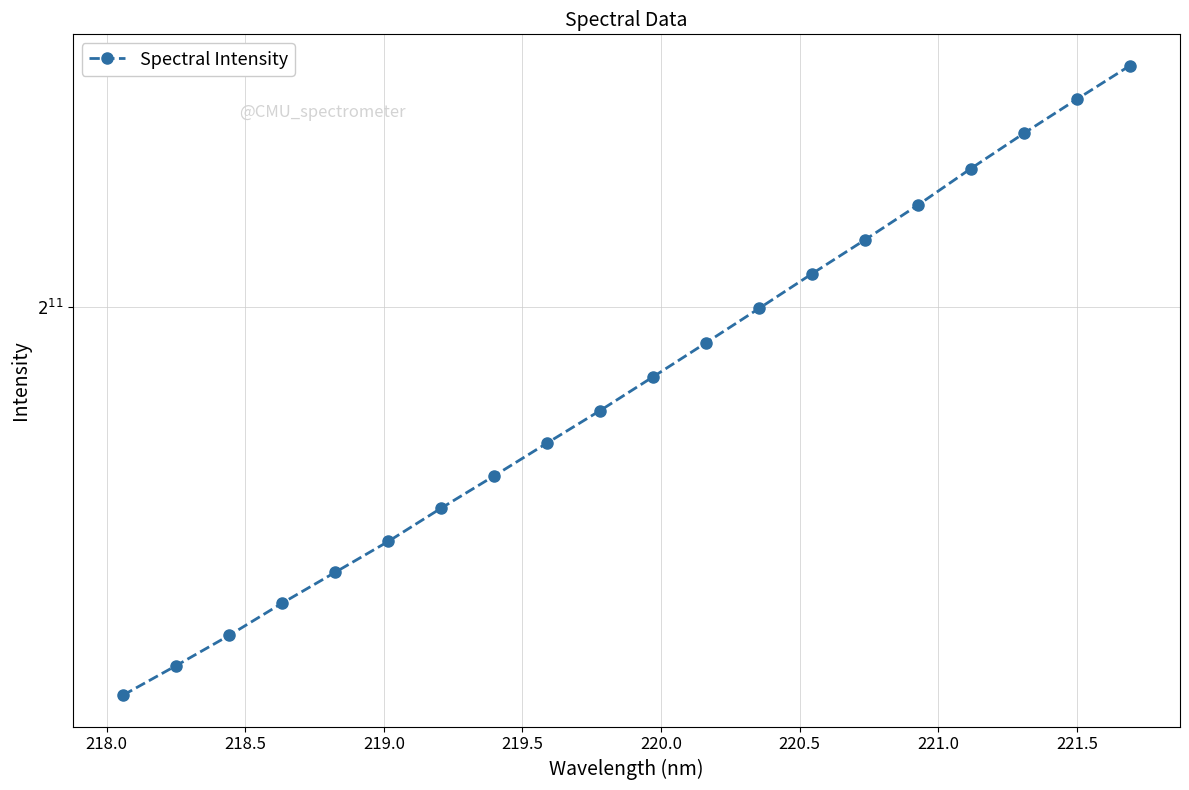

How many values are below 1957?

10